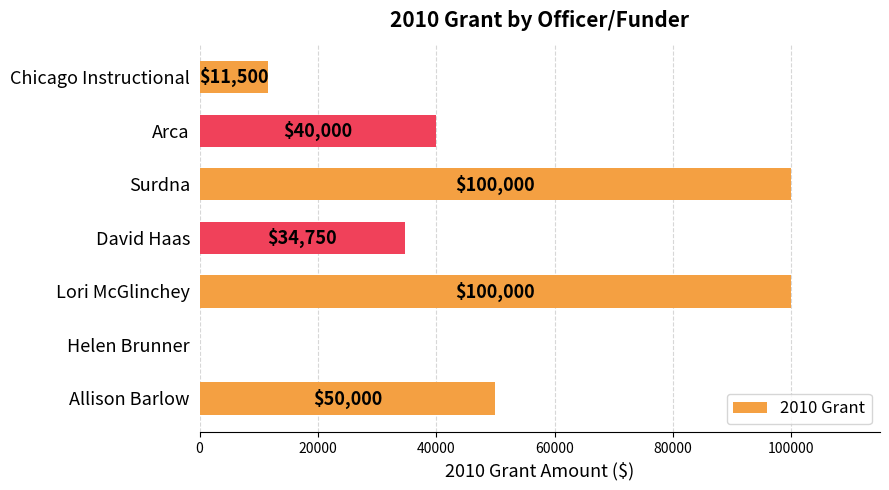

The value at Allison Barlow is 50000. True or false?

True